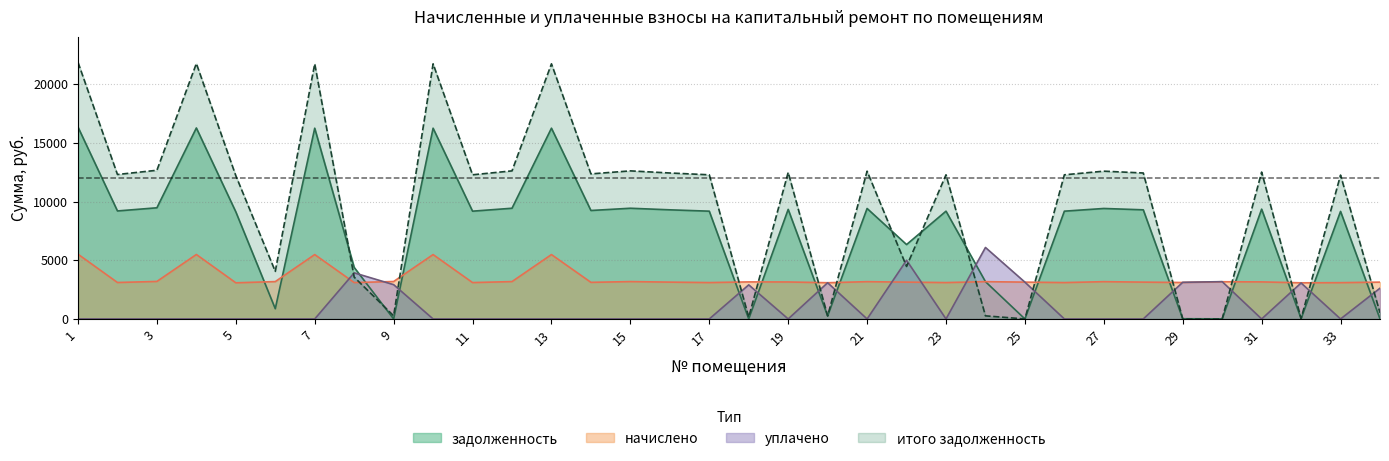

Between 11 and 28, which series saw the biggest shift?

итого задолженность